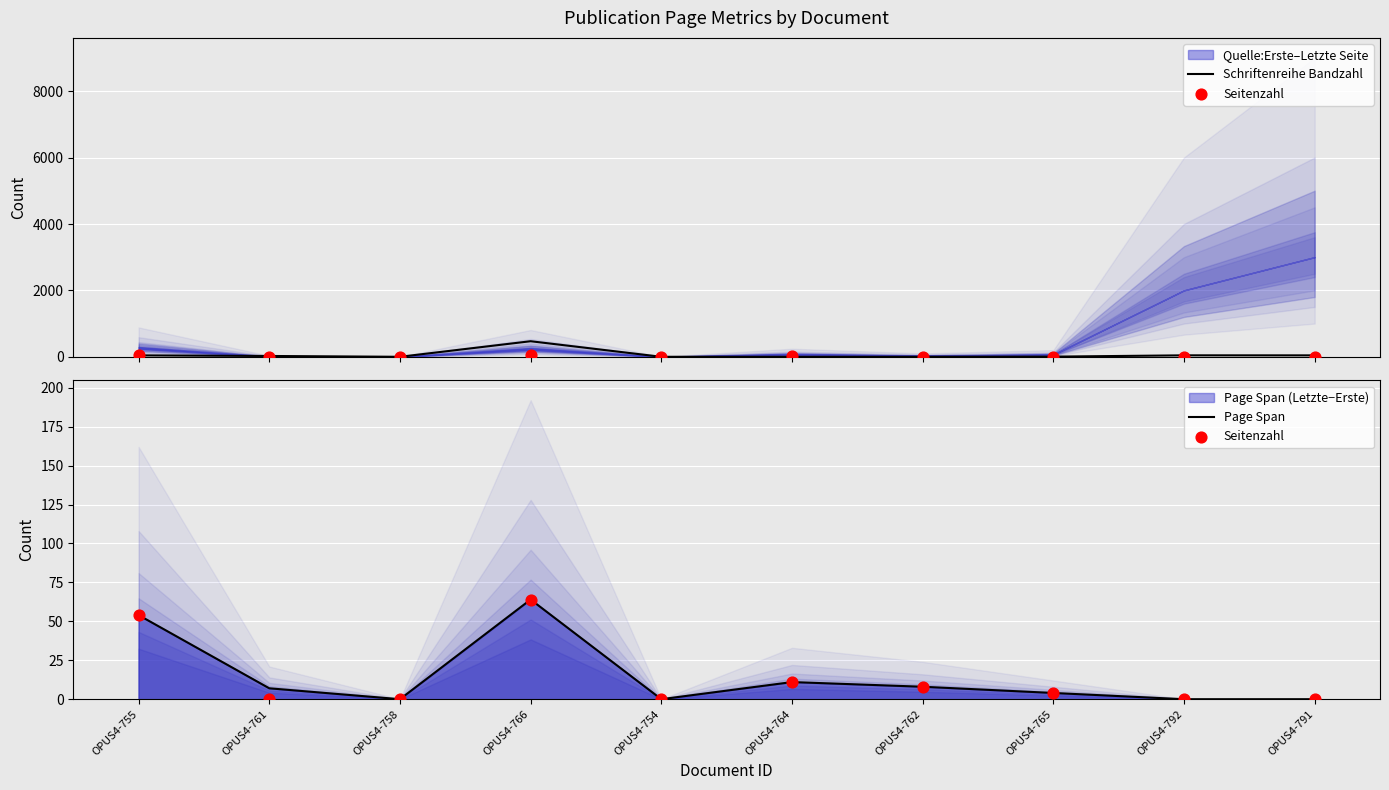

Which series reaches the minimum Y coordinate?

Schriftenreihe Bandzahl